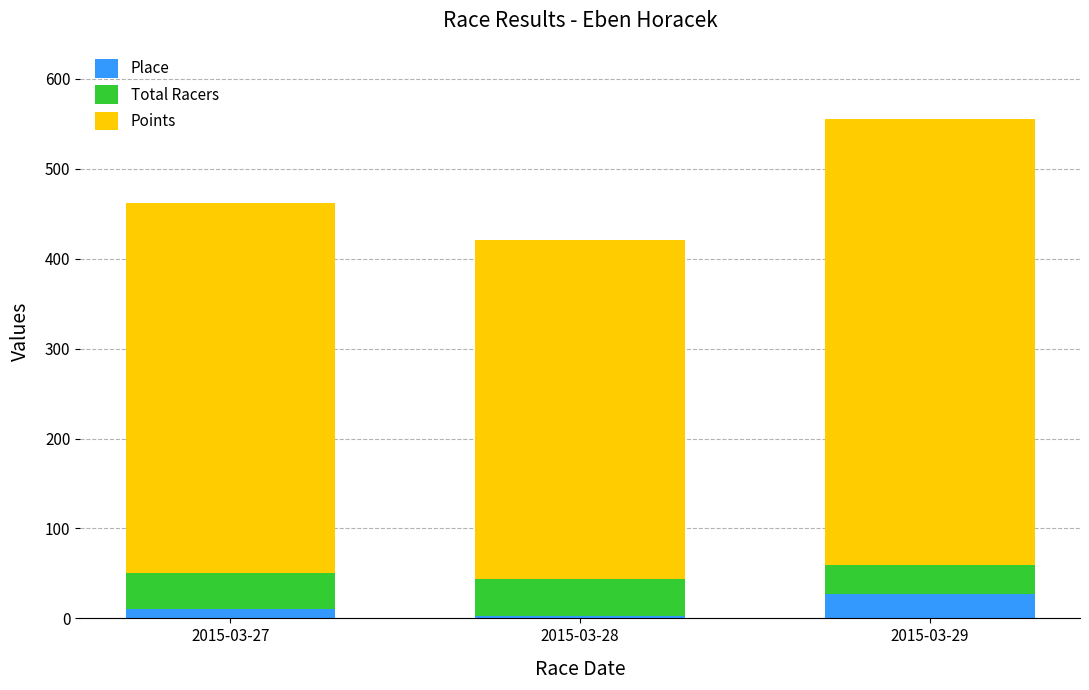

Is it true that Place equals 10.0 at 2015-03-27?

True